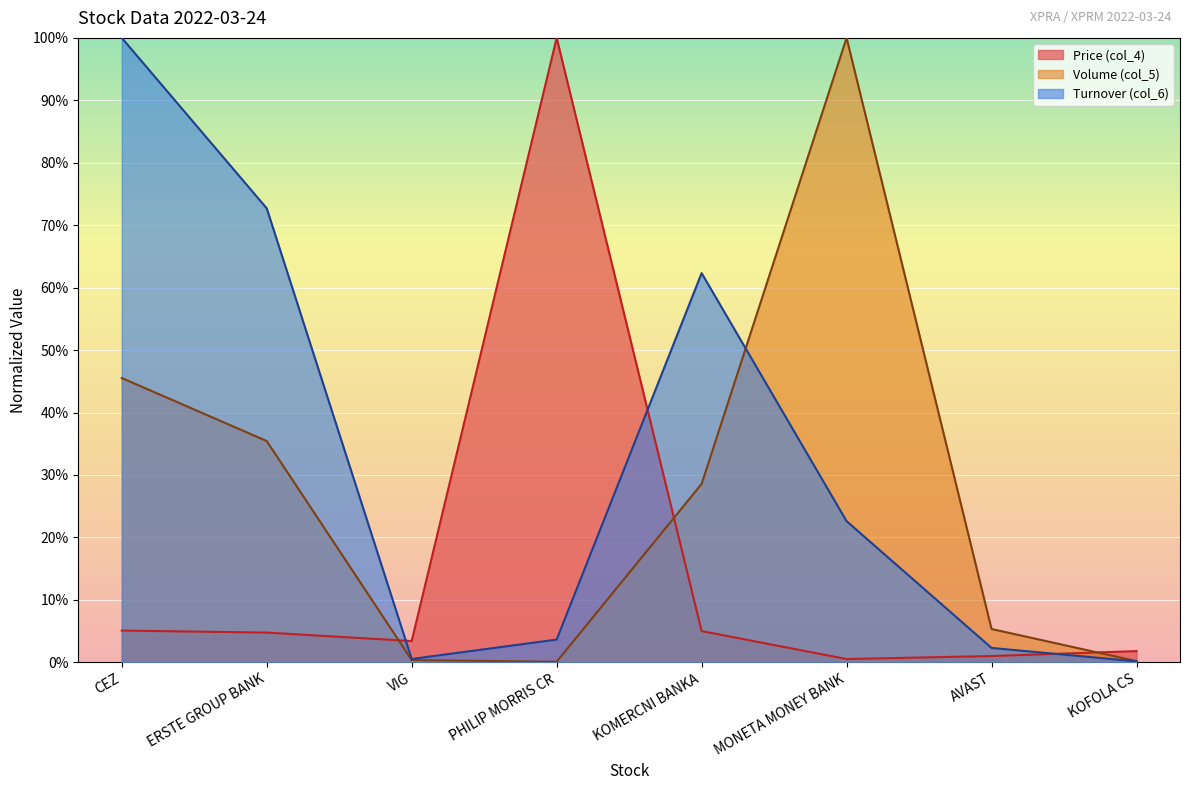

Where do Price (col_4) and Volume (col_5) first cross each other?

ERSTE GROUP BANK and VIG